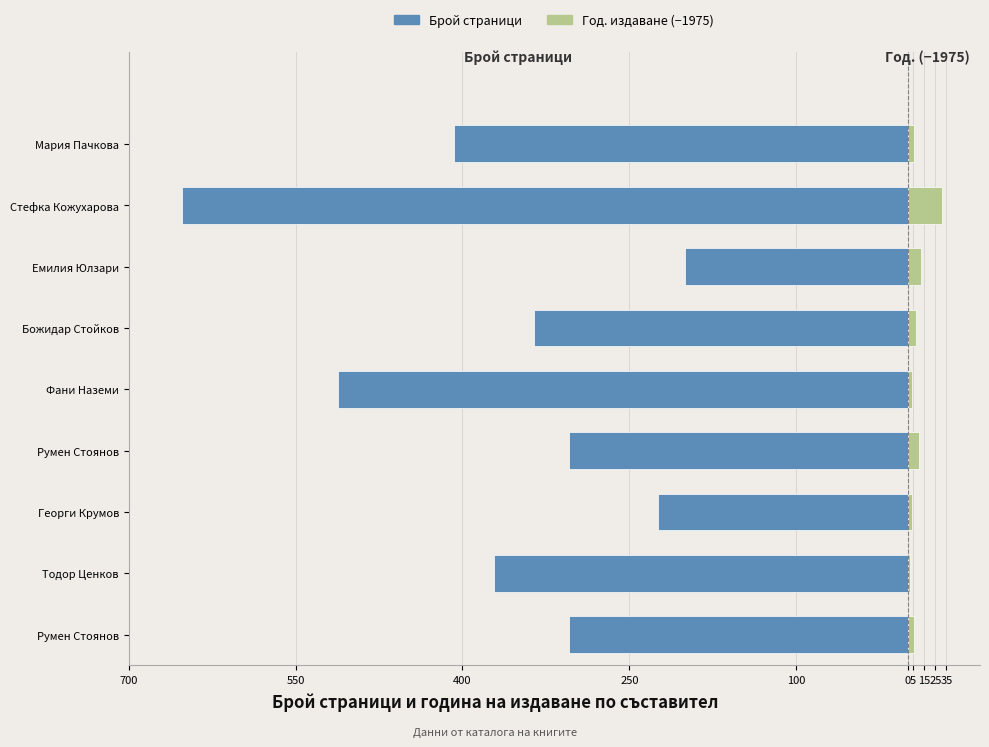

What is the difference between the second highest and minimum values in the Год. издаване (−1975) series?

10